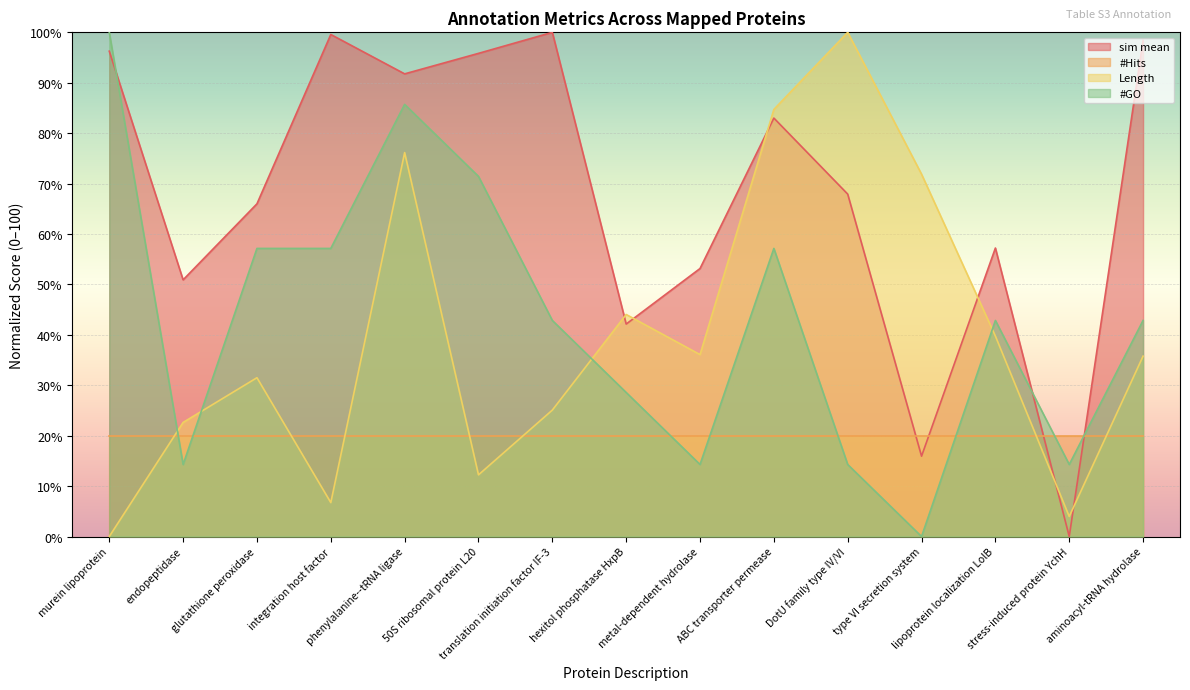

Which series has the largest total across all categories?

sim mean